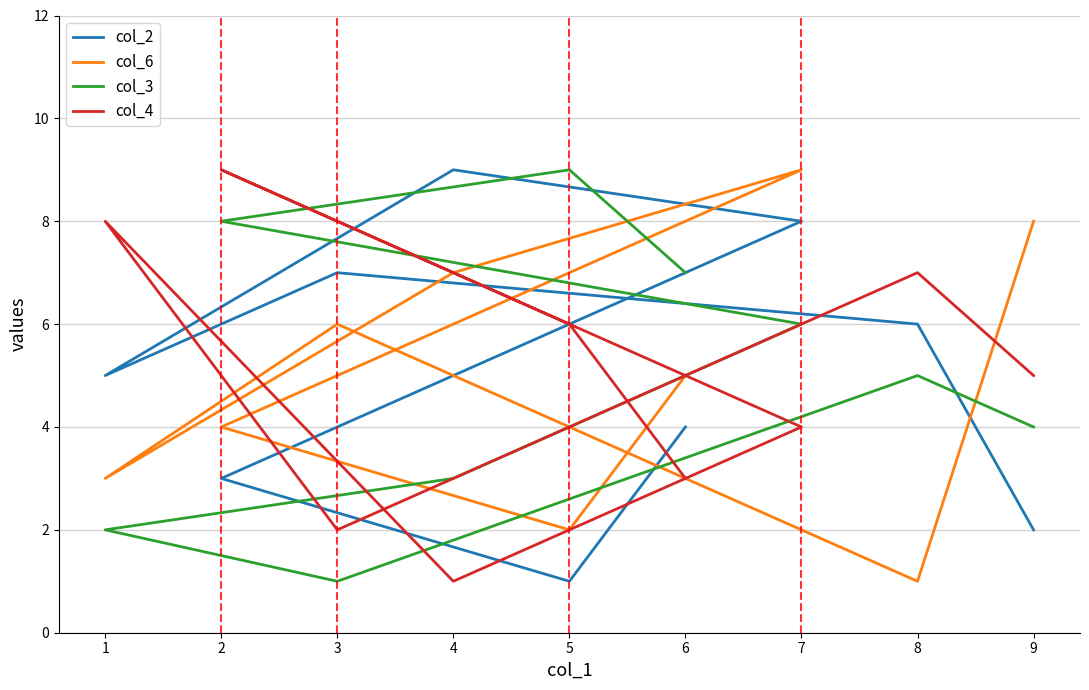

Where do col_4 and col_3 first cross each other?

5 and 2